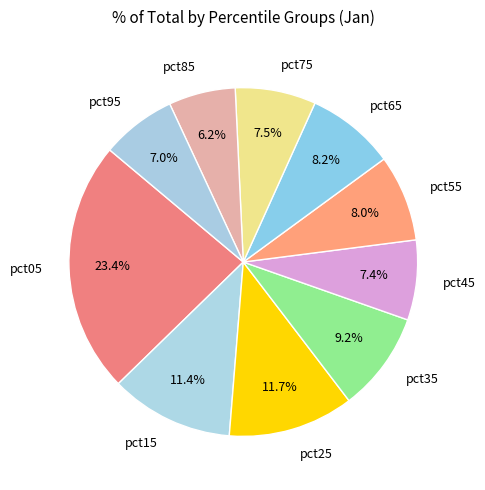

Combined, do pct15 and pct95 account for over 50%?

No